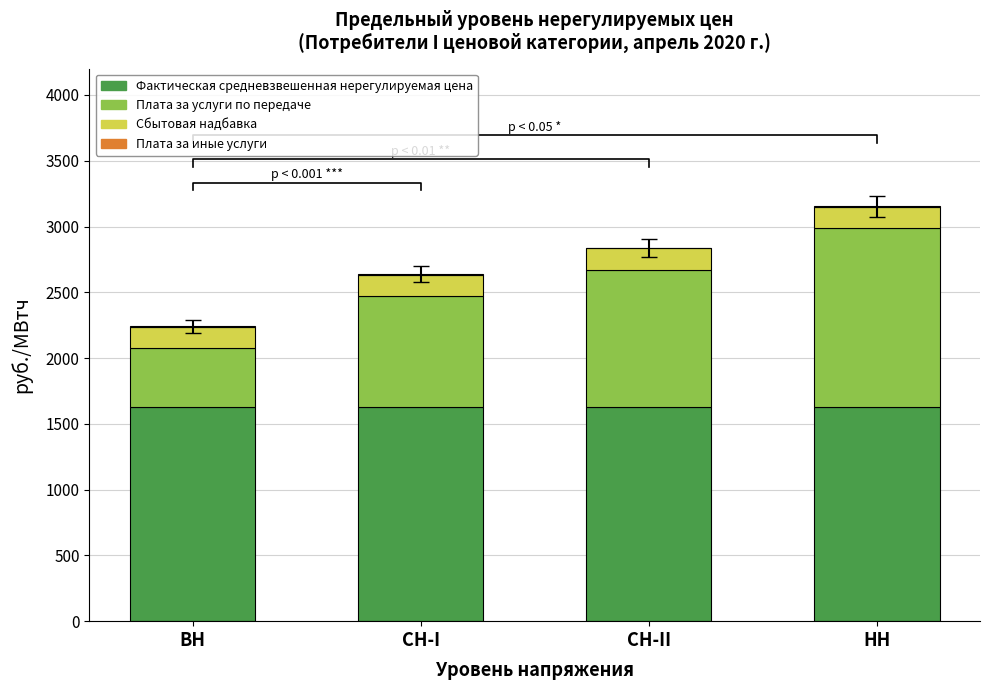

What is the difference between the highest and lowest values at НН?

1626.9